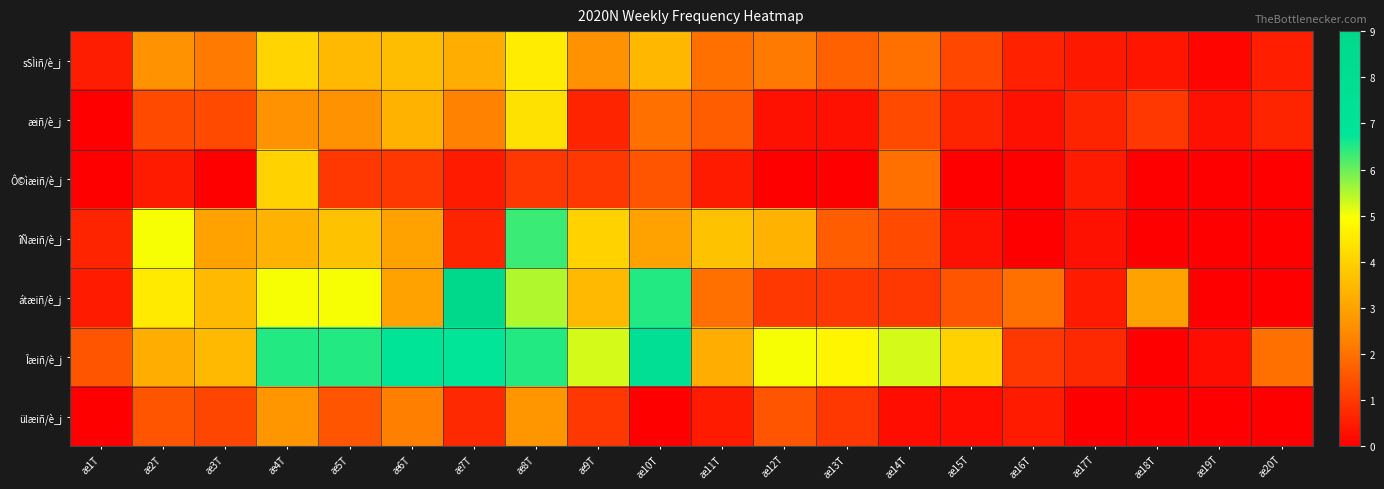

Reading left to right, transcribe all the data shown in this chart.

sSÌiñ/è_j: æ1T=0.5	æ2T=2.7	æ3T=2.2	æ4T=4.1	æ5T=3.5	æ6T=3.6	æ7T=3.2	æ8T=4.6	æ9T=2.7	æ10T=3.4	æ11T=2.0	æ12T=2.2	æ13T=1.7	æ14T=2.0	æ15T=1.3	æ16T=0.6	æ17T=0.4	æ18T=0.4	æ19T=0.1	æ20T=0.6
æiñ/è_j: æ1T=0.0	æ2T=1.3	æ3T=1.3	æ4T=2.7	æ5T=2.7	æ6T=3.3	æ7T=2.3	æ8T=4.3	æ9T=0.7	æ10T=2.0	æ11T=1.7	æ12T=0.3	æ13T=0.3	æ14T=1.3	æ15T=0.7	æ16T=0.3	æ17T=0.7	æ18T=1.0	æ19T=0.3	æ20T=0.7
Ô©ìæiñ/è_j: æ1T=0.0	æ2T=0.5	æ3T=0.0	æ4T=4.0	æ5T=1.0	æ6T=1.0	æ7T=0.5	æ8T=1.0	æ9T=1.0	æ10T=1.5	æ11T=0.5	æ12T=0.0	æ13T=0.0	æ14T=2.0	æ15T=0.0	æ16T=0.0	æ17T=0.5	æ18T=0.0	æ19T=0.0	æ20T=0.0
îÑæiñ/è_j: æ1T=0.7	æ2T=5.0	æ3T=3.0	æ4T=3.3	æ5T=3.7	æ6T=3.0	æ7T=0.7	æ8T=6.3	æ9T=4.0	æ10T=3.0	æ11T=3.7	æ12T=3.3	æ13T=1.7	æ14T=1.3	æ15T=0.3	æ16T=0.0	æ17T=0.3	æ18T=0.0	æ19T=0.0	æ20T=0.0
átæiñ/è_j: æ1T=0.5	æ2T=4.5	æ3T=3.5	æ4T=5.0	æ5T=5.0	æ6T=3.0	æ7T=9.0	æ8T=5.5	æ9T=3.5	æ10T=6.5	æ11T=2.0	æ12T=1.0	æ13T=1.0	æ14T=1.0	æ15T=1.5	æ16T=2.0	æ17T=0.5	æ18T=3.0	æ19T=0.0	æ20T=0.0
Îæiñ/è_j: æ1T=1.5	æ2T=3.2	æ3T=3.5	æ4T=6.5	æ5T=6.5	æ6T=7.0	æ7T=6.8	æ8T=6.5	æ9T=5.2	æ10T=7.8	æ11T=3.2	æ12T=5.0	æ13T=4.8	æ14T=5.2	æ15T=4.0	æ16T=1.0	æ17T=0.8	æ18T=0.0	æ19T=0.2	æ20T=2.0
ülæiñ/è_j: æ1T=0.0	æ2T=1.5	æ3T=1.2	æ4T=2.8	æ5T=1.5	æ6T=2.2	æ7T=0.8	æ8T=2.8	æ9T=1.0	æ10T=0.0	æ11T=0.5	æ12T=1.5	æ13T=1.0	æ14T=0.2	æ15T=0.2	æ16T=0.5	æ17T=0.0	æ18T=0.0	æ19T=0.0	æ20T=0.0